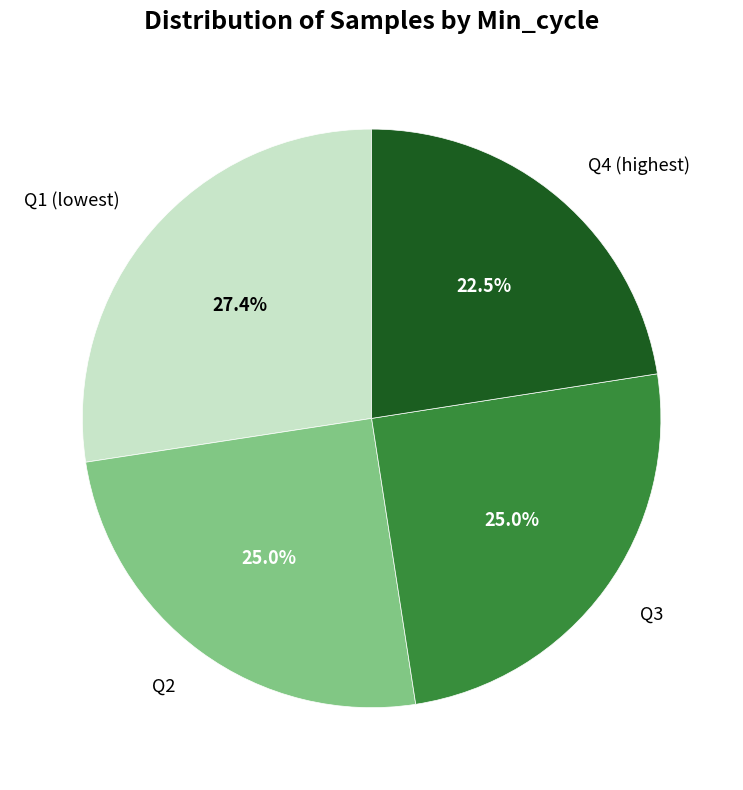

What is the ratio of the value at Q3 to the value at Q1 (lowest)?

0.9